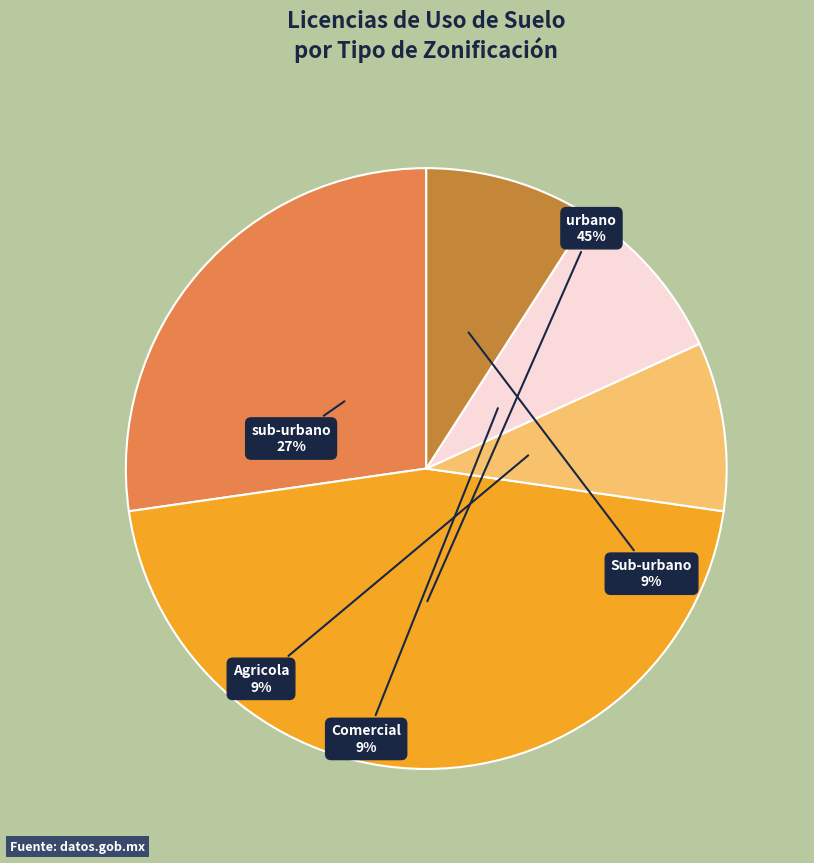

Which has a higher value, Agricola or sub-urbano?

sub-urbano